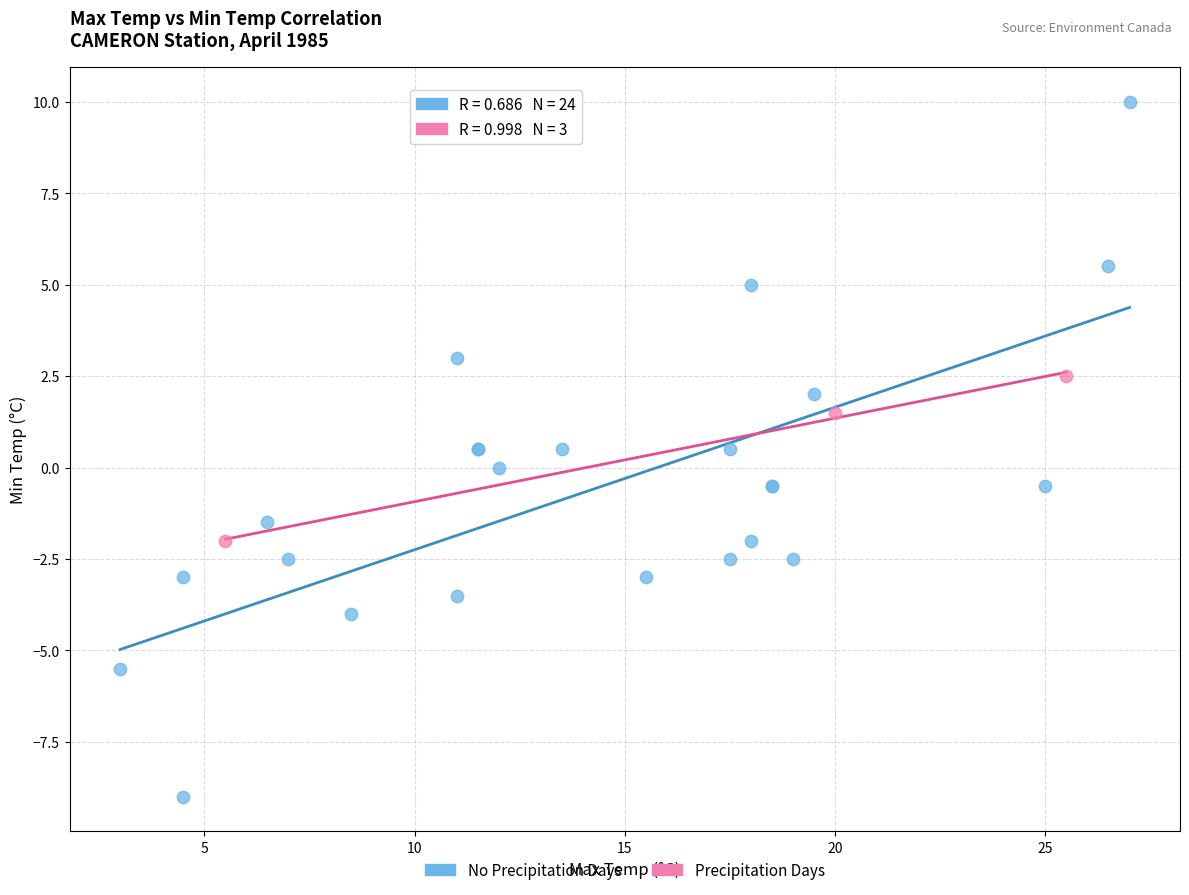

Which series contains the highest Y value?

No Precipitation Days